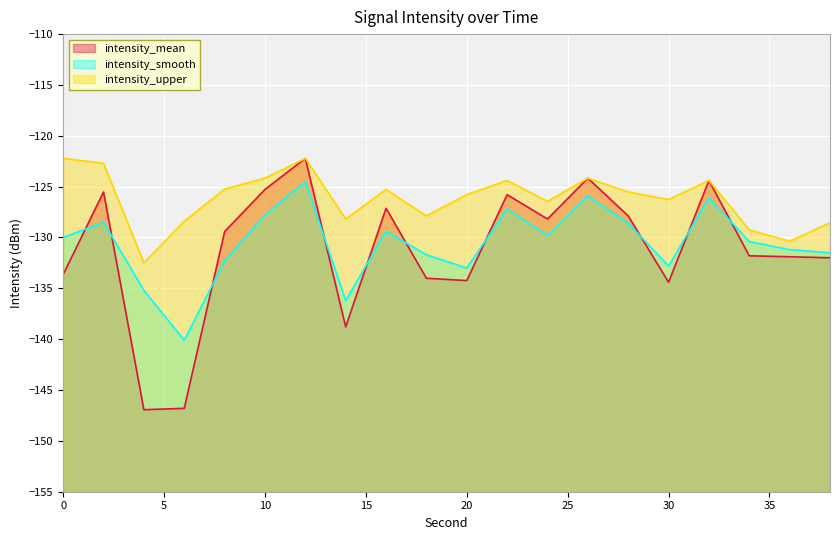

How many data points does each series have?

20